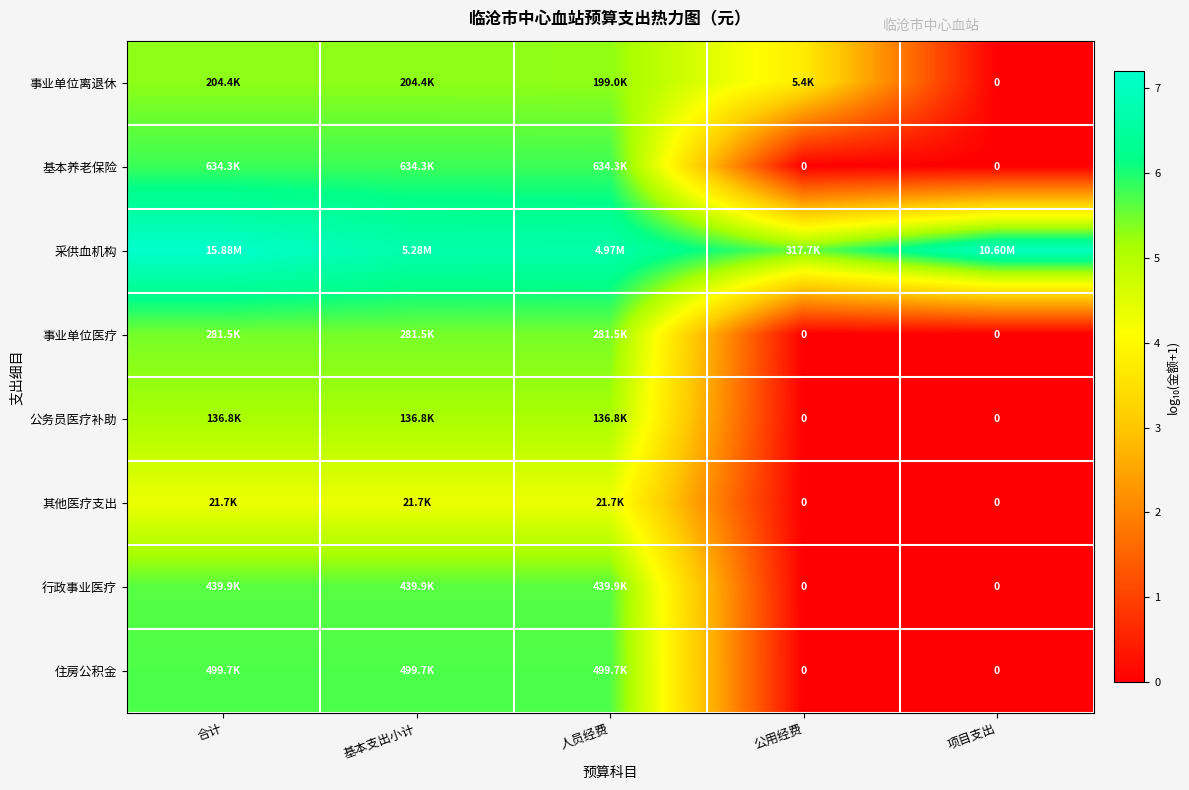

The 基本养老保险 series shows 5.8 at 合计. True or false?

True